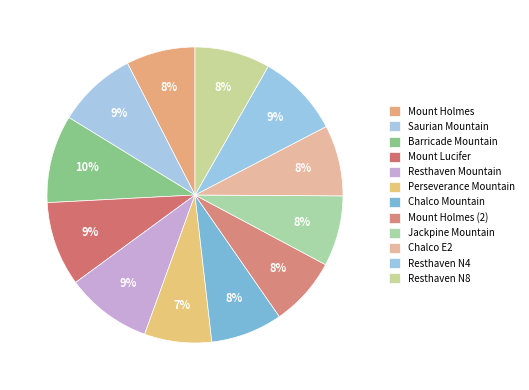

Is there a majority slice in this chart?

No